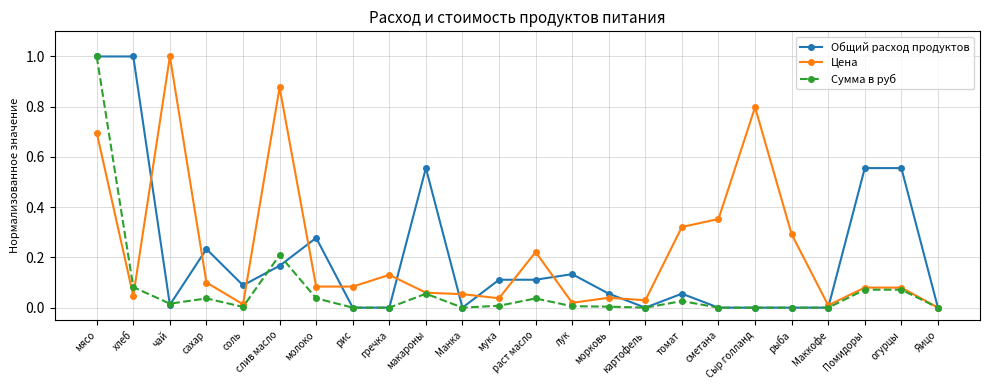

True or false: Сумма в руб has more than 2 points higher than both neighbors.

True